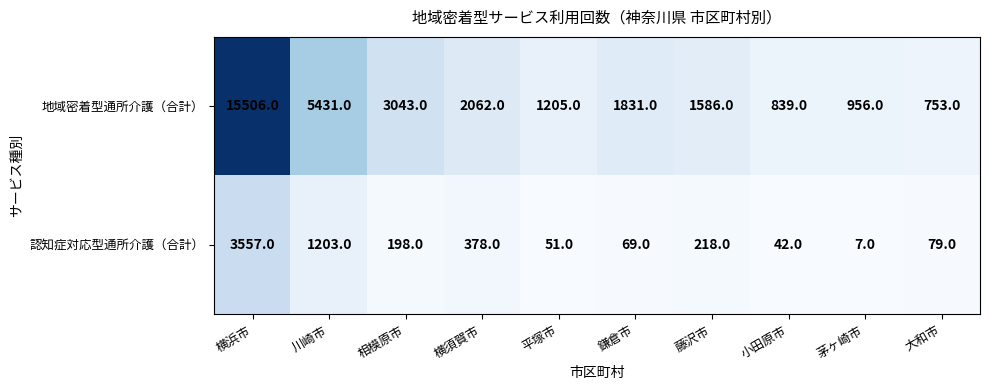

The value of 認知症対応型通所介護（合計） at 川崎市 is 351. True or false?

False